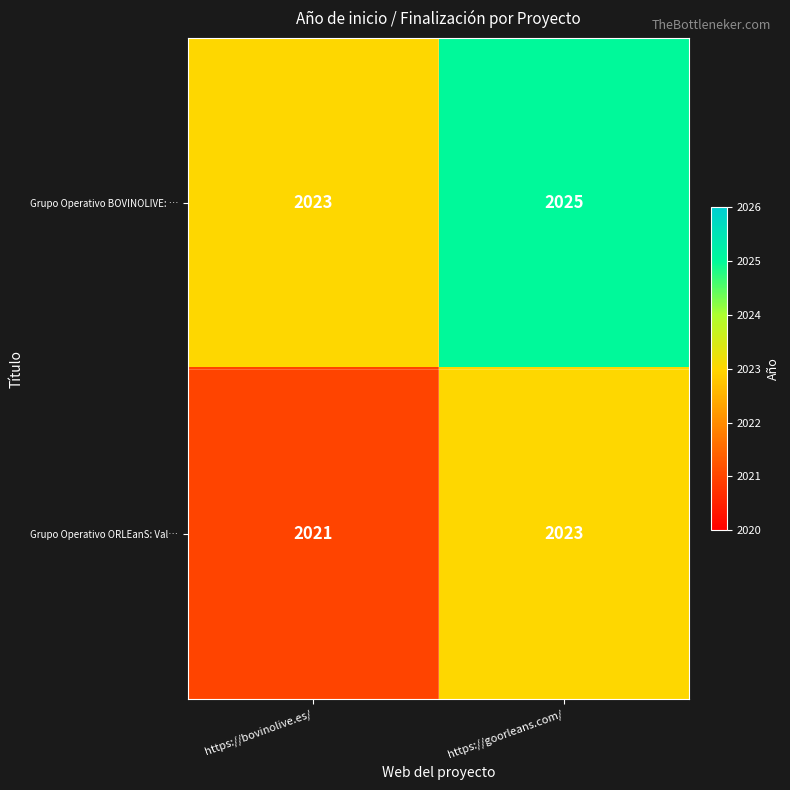

What is the sum of the Grupo Operativo BOVINOLIVE: … values at https://goorleans.com/ and https://bovinolive.es/?

4048